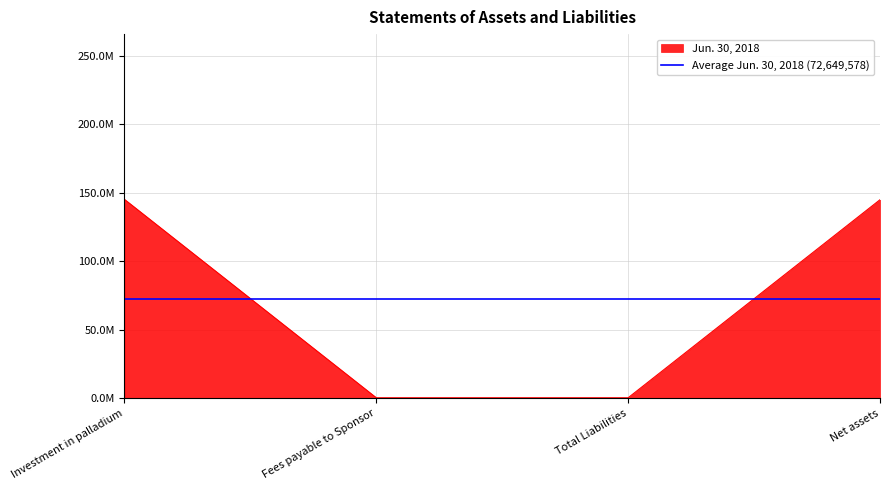

Is it true that the value at Fees payable to Sponsor is 268312?

True